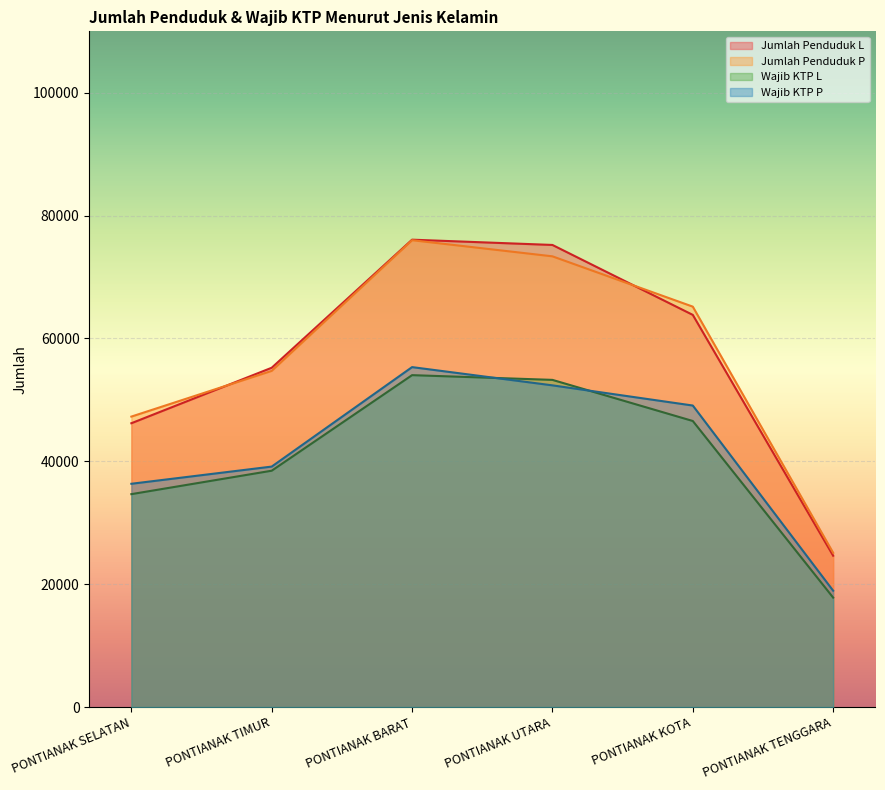

What is the total value across all series at PONTIANAK TENGGARA?

86503